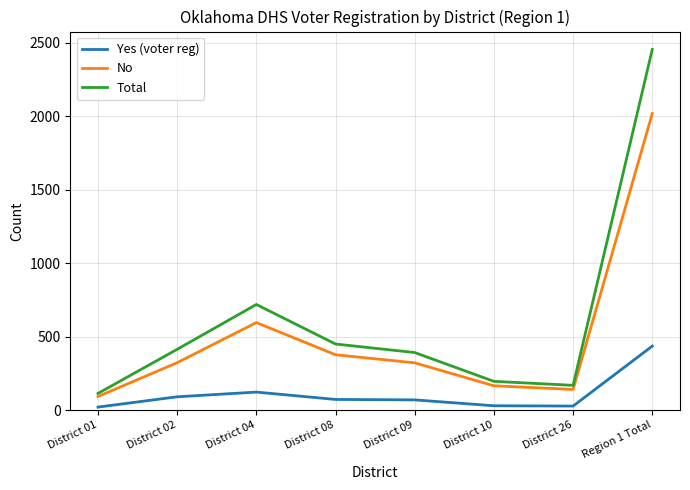

What is the spread (max minus min) of values at District 26?

141